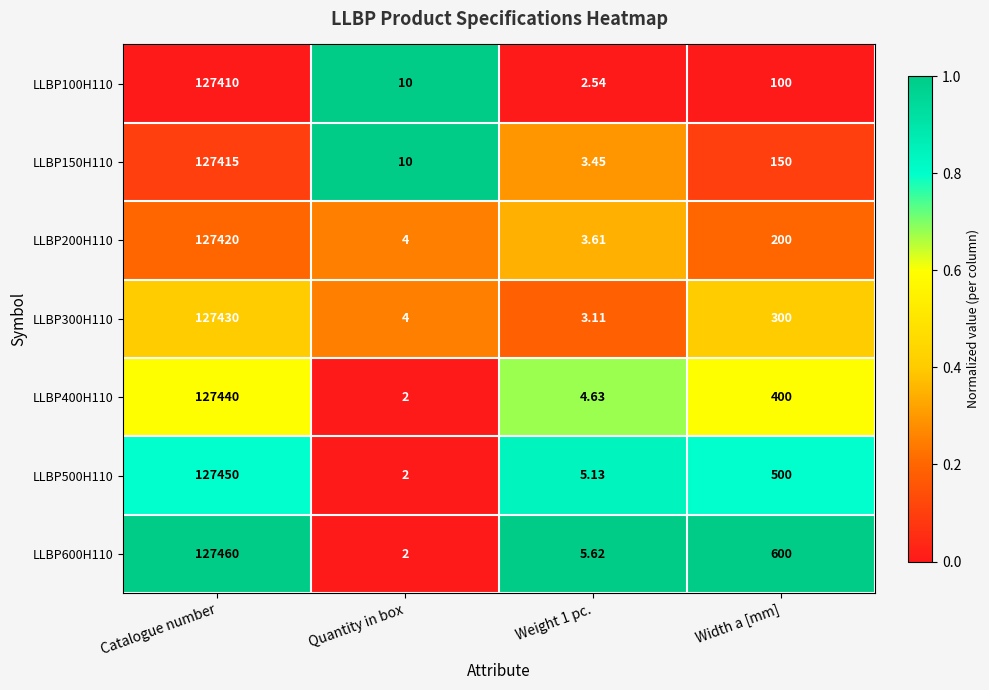

At Weight 1 pc., list the series in order from smallest to largest.

LLBP100H110, LLBP300H110, LLBP150H110, LLBP200H110, LLBP400H110, LLBP500H110, LLBP600H110